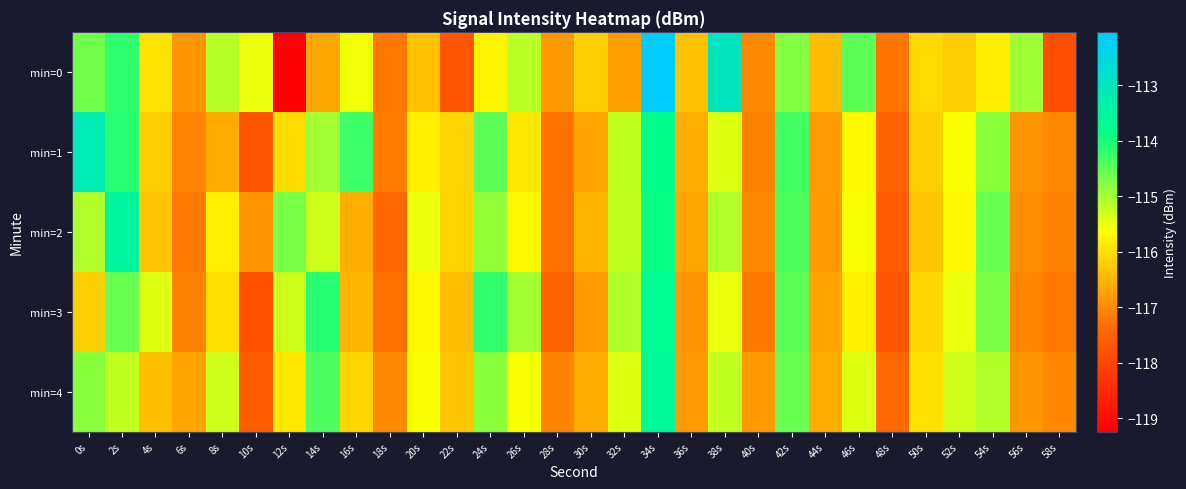

Reading left to right, transcribe all the data shown in this chart.

min=0: 0s=-114.6	2s=-114.2	4s=-116.0	6s=-116.9	8s=-115.1	10s=-115.5	12s=-119.2	14s=-116.7	16s=-115.5	18s=-117.2	20s=-116.4	22s=-117.7	24s=-115.8	26s=-115.1	28s=-116.8	30s=-116.2	32s=-116.7	34s=-112.0	36s=-116.4	38s=-113.0	40s=-117.0	42s=-114.8	44s=-116.4	46s=-114.5	48s=-117.2	50s=-116.1	52s=-116.2	54s=-115.8	56s=-115.0	58s=-117.8
min=1: 0s=-113.2	2s=-114.1	4s=-116.2	6s=-117.1	8s=-116.6	10s=-117.7	12s=-116.0	14s=-115.0	16s=-114.3	18s=-117.2	20s=-115.8	22s=-116.1	24s=-114.5	26s=-115.9	28s=-117.3	30s=-116.7	32s=-115.2	34s=-113.8	36s=-116.6	38s=-115.4	40s=-117.1	42s=-114.3	44s=-116.8	46s=-115.7	48s=-117.5	50s=-116.2	52s=-115.6	54s=-114.8	56s=-116.9	58s=-117.0
min=2: 0s=-115.1	2s=-113.5	4s=-116.3	6s=-117.2	8s=-115.8	10s=-116.9	12s=-114.7	14s=-115.3	16s=-116.6	18s=-117.4	20s=-115.5	22s=-116.1	24s=-114.9	26s=-115.7	28s=-117.3	30s=-116.5	32s=-115.2	34s=-113.9	36s=-116.7	38s=-115.1	40s=-117.0	42s=-114.4	44s=-116.8	46s=-115.6	48s=-117.6	50s=-116.3	52s=-115.7	54s=-114.6	56s=-117.0	58s=-117.1
min=3: 0s=-116.2	2s=-114.6	4s=-115.4	6s=-117.1	8s=-116.0	10s=-117.8	12s=-115.3	14s=-114.1	16s=-116.5	18s=-117.3	20s=-115.7	22s=-116.4	24s=-114.2	26s=-115.0	28s=-117.5	30s=-116.8	32s=-115.1	34s=-113.7	36s=-116.9	38s=-115.5	40s=-117.2	42s=-114.5	44s=-116.7	46s=-115.8	48s=-117.7	50s=-116.1	52s=-115.5	54s=-114.7	56s=-117.0	58s=-117.2
min=4: 0s=-114.8	2s=-115.2	4s=-116.4	6s=-116.7	8s=-115.3	10s=-117.6	12s=-115.9	14s=-114.4	16s=-116.1	18s=-117.0	20s=-115.6	22s=-116.3	24s=-114.8	26s=-115.6	28s=-117.1	30s=-116.6	32s=-115.4	34s=-113.6	36s=-116.8	38s=-115.2	40s=-116.8	42s=-114.6	44s=-116.6	46s=-115.4	48s=-117.4	50s=-116.0	52s=-115.3	54s=-115.1	56s=-116.9	58s=-117.0